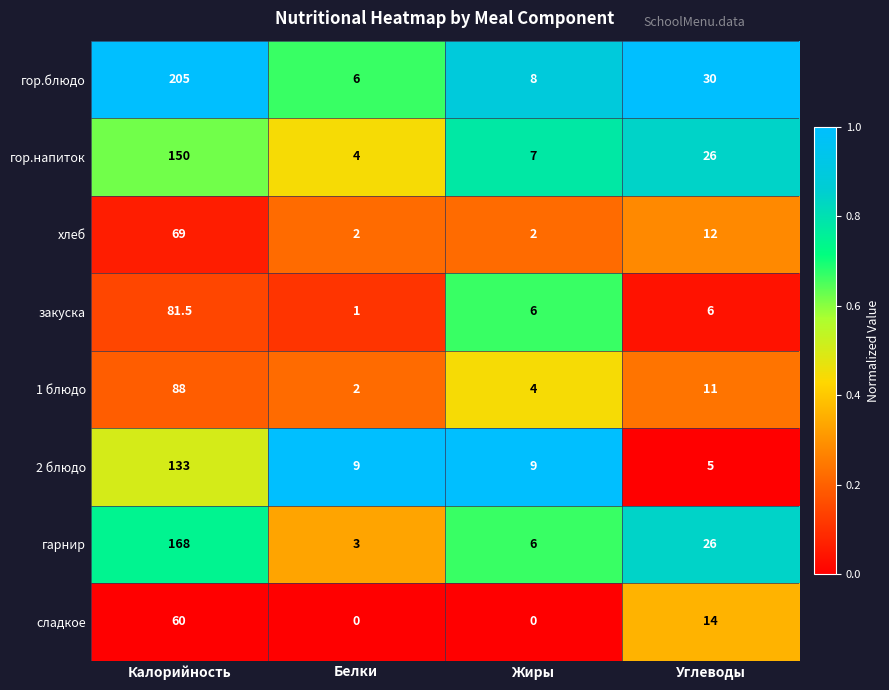

The 2 блюдо series shows 9.0 at Жиры. True or false?

True